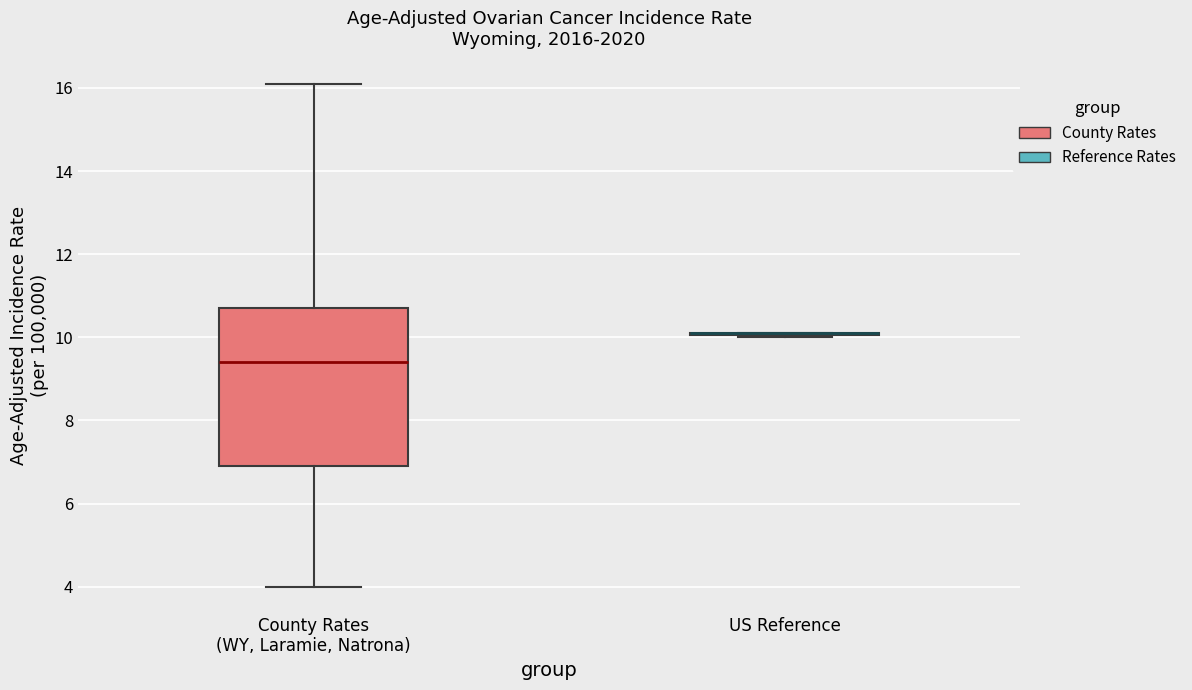

Reading left to right, transcribe this box plot: for each box, give where its median line is, the range the box spans, and where its two whiskers end, as read against the y-axis. The values are not printed on the chart, so give them approximately, as read against the axis.

County Rates (WY, Laramie, Natrona): median 9.4, box 7.0 to 10.8, whiskers 4.0 to 16.2
US Reference: box collapsed to a line at 10.2, whiskers 10.0 to 10.2